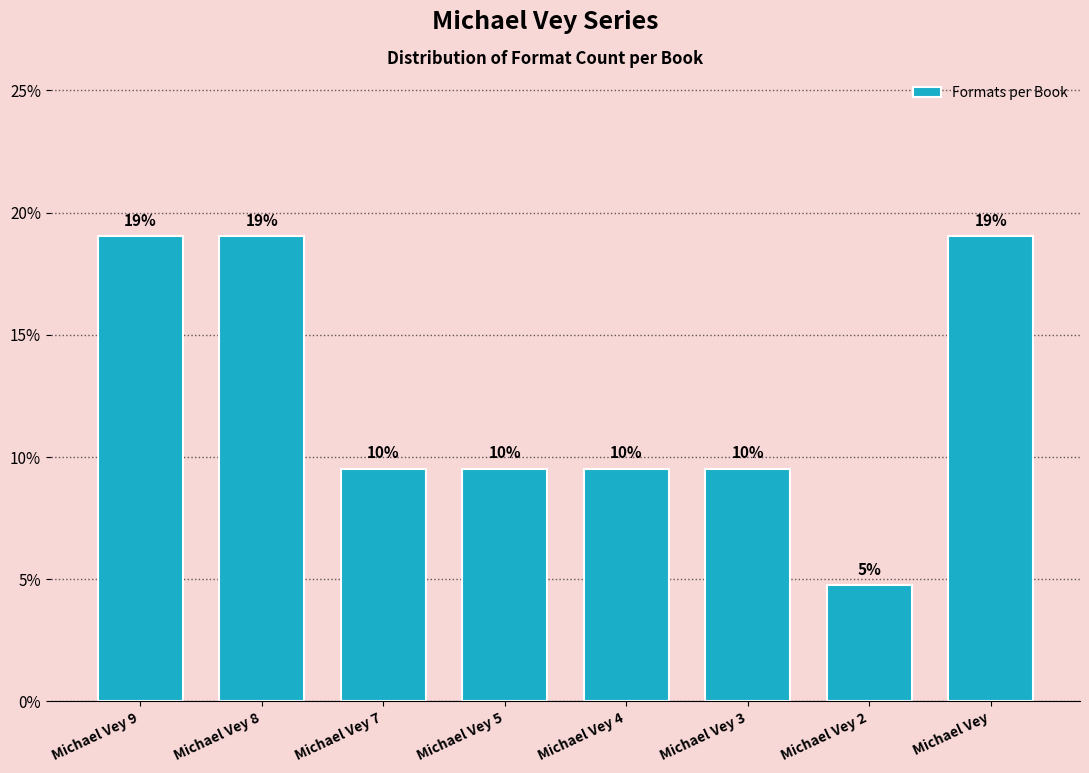

Does the chart contain any negative values?

No